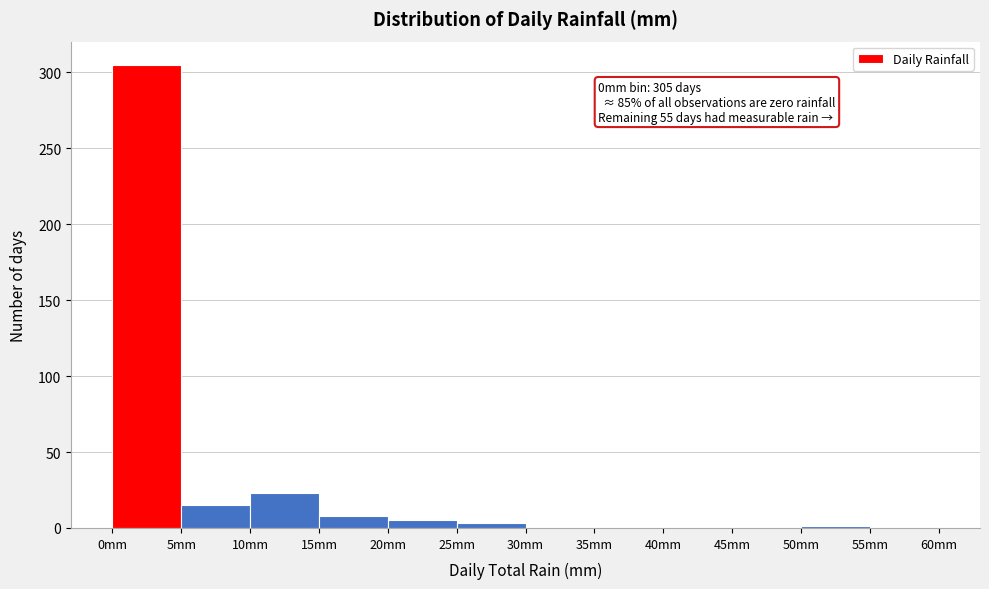

Which range on the x-axis has the tallest bar?

0 to 5